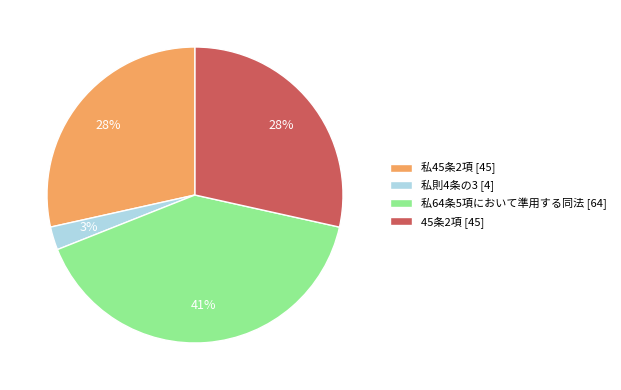

To the nearest percent, what is the average slice percentage?

25%